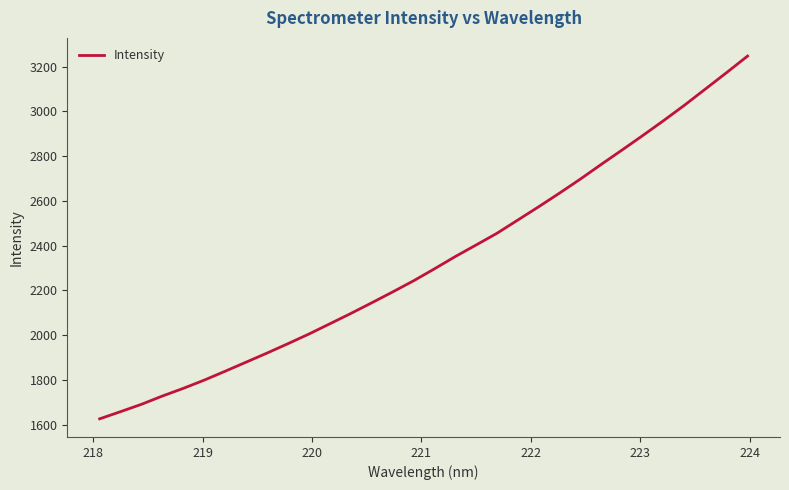

What is the difference between the maximum and minimum values?

1620.4